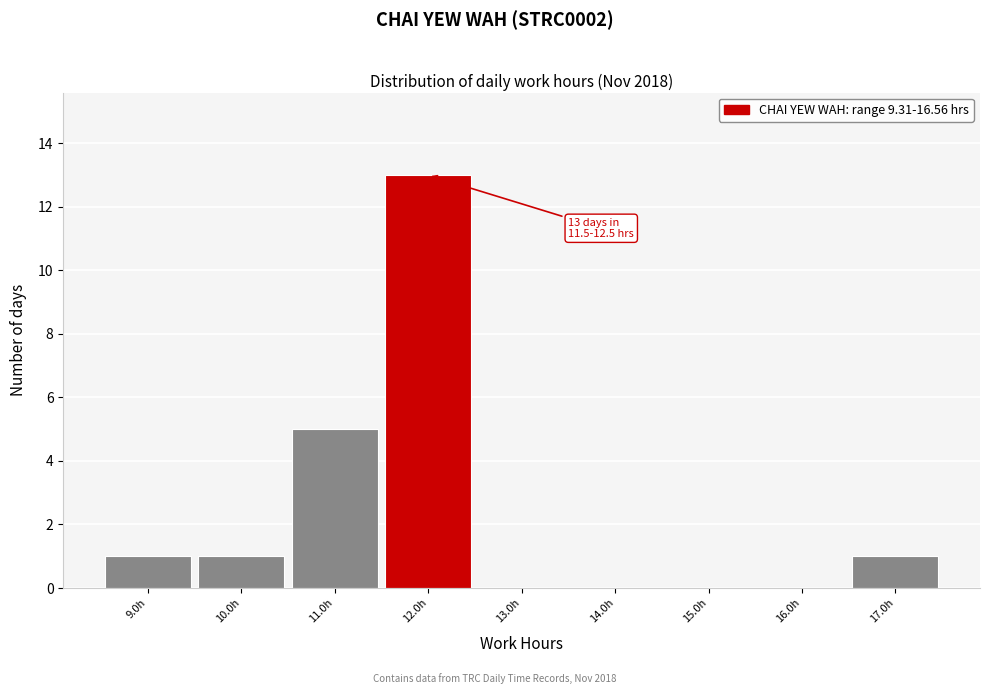

Over which range of the x-axis is the bar tallest?

11.5 to 12.5